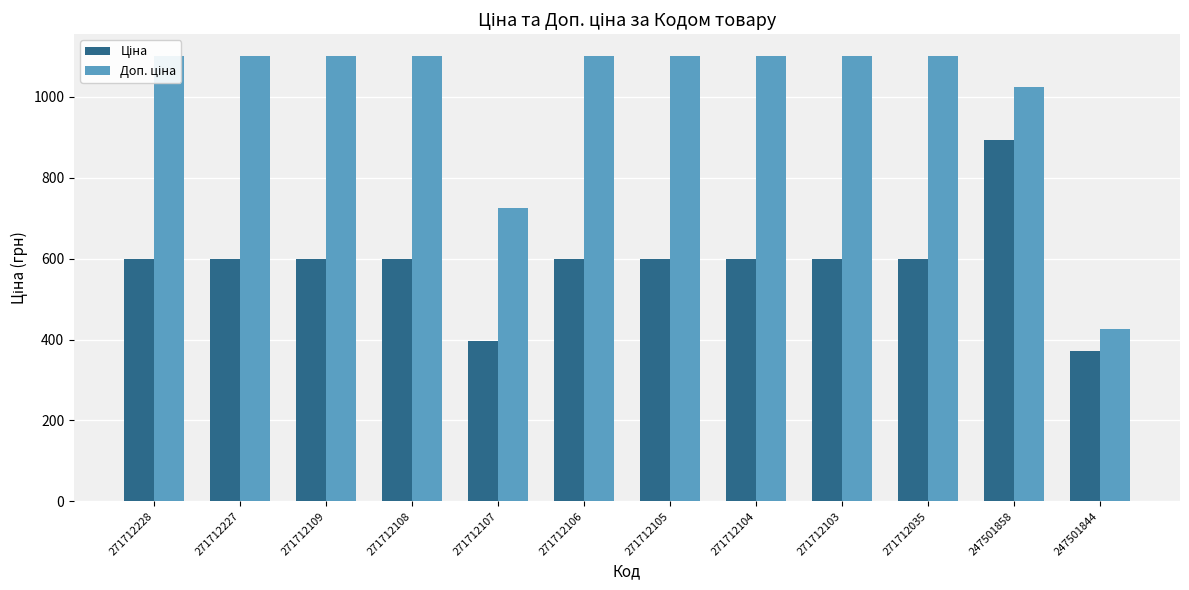

At which category is the sum across all series the highest?

247501858